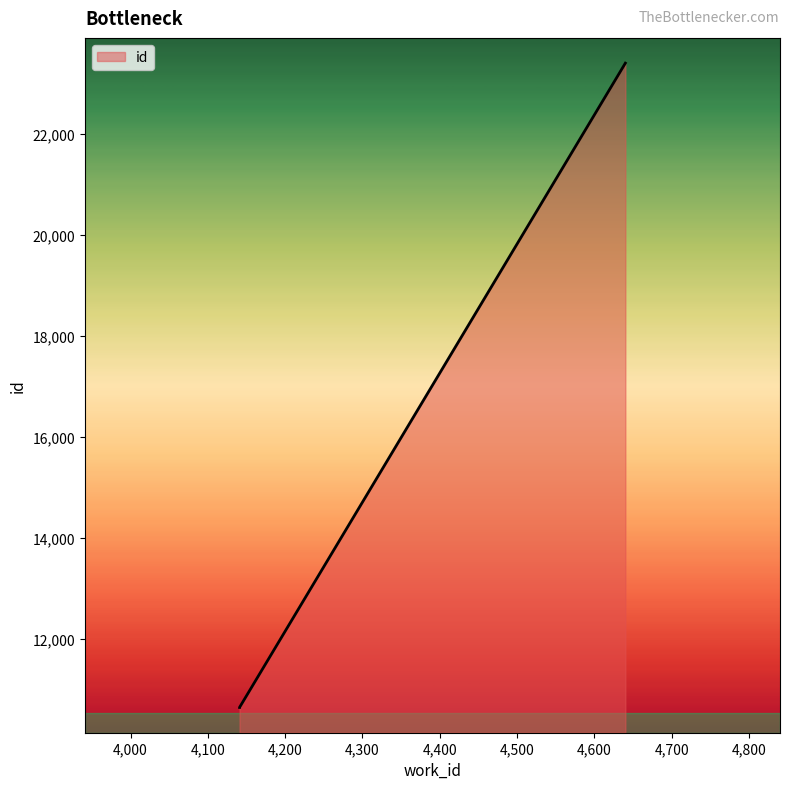

Reading left to right, what are all the values shown in this chart?

4141=10644	4141=10645	4640=23400